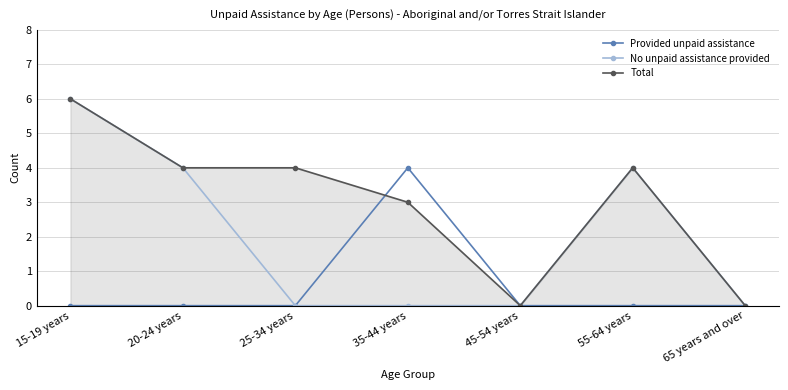

List the labels in order of Provided unpaid assistance value, smallest first.

15-19 years, 20-24 years, 25-34 years, 45-54 years, 55-64 years, 65 years and over, 35-44 years